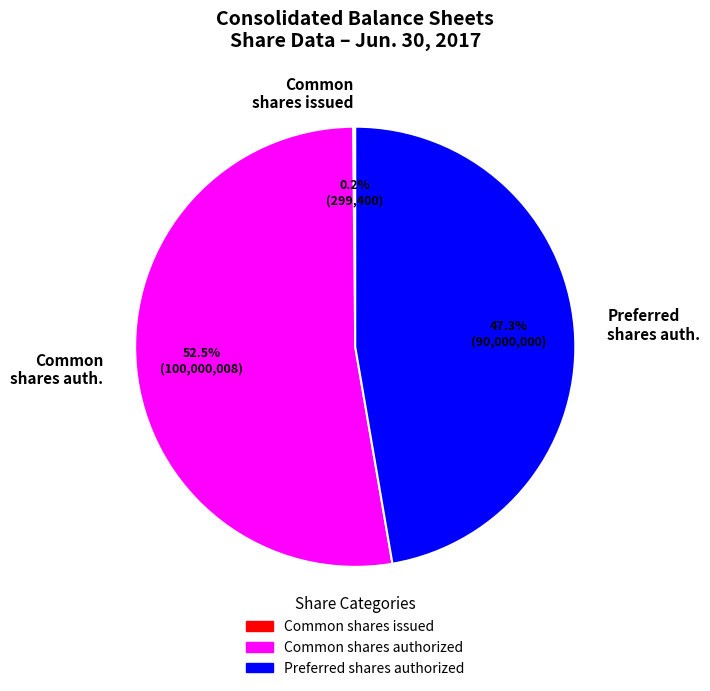

How much of the chart is everything except Preferred shares authorized?

52.7%